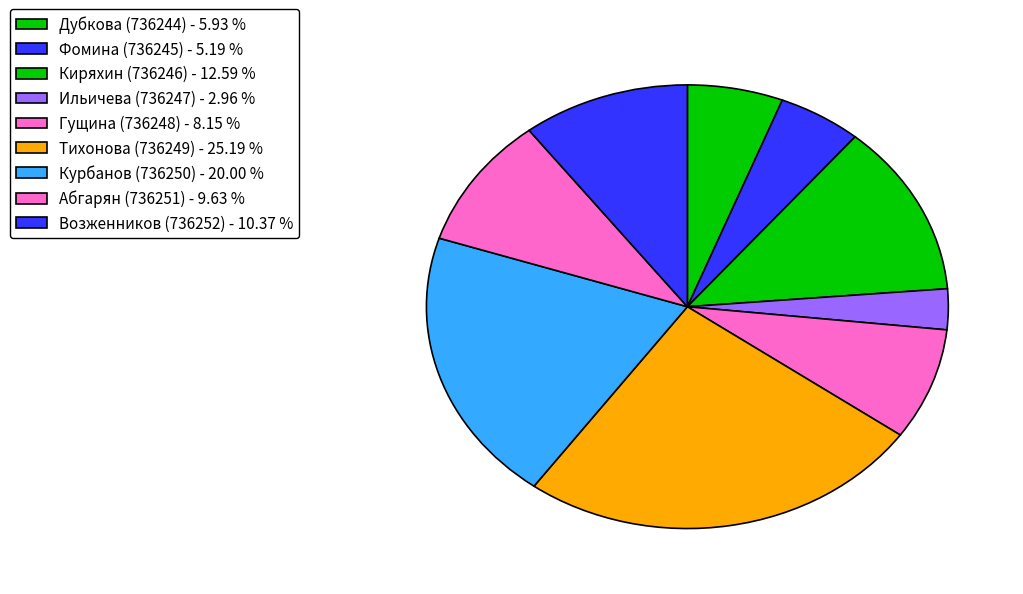

Approximately how many times larger is the value at Тихонова (736249) compared to Возженников (736252)?

2.4